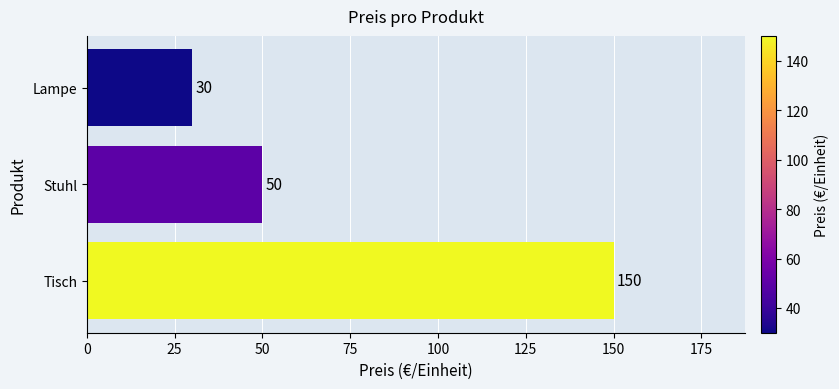

What is the change in value from Tisch to Lampe?

-120